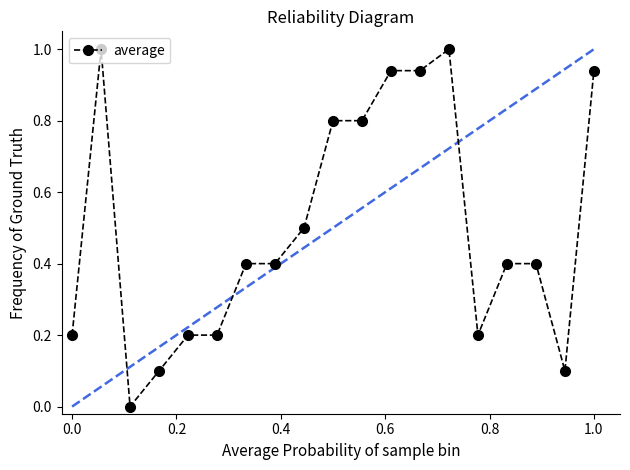

What is the average value?

0.5